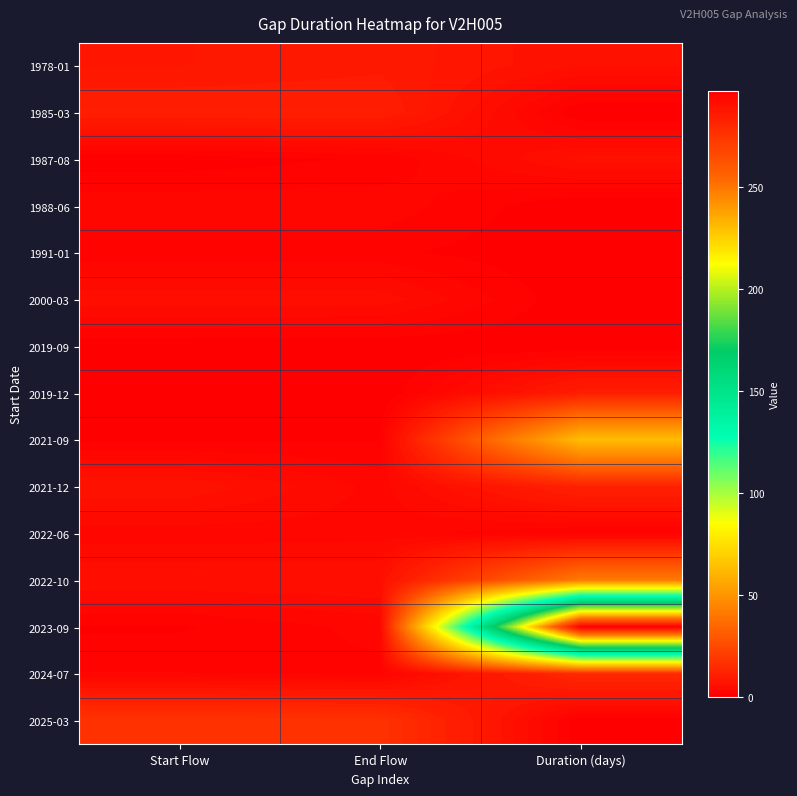

What is the spread (max minus min) of values at Duration (days)?

297.4